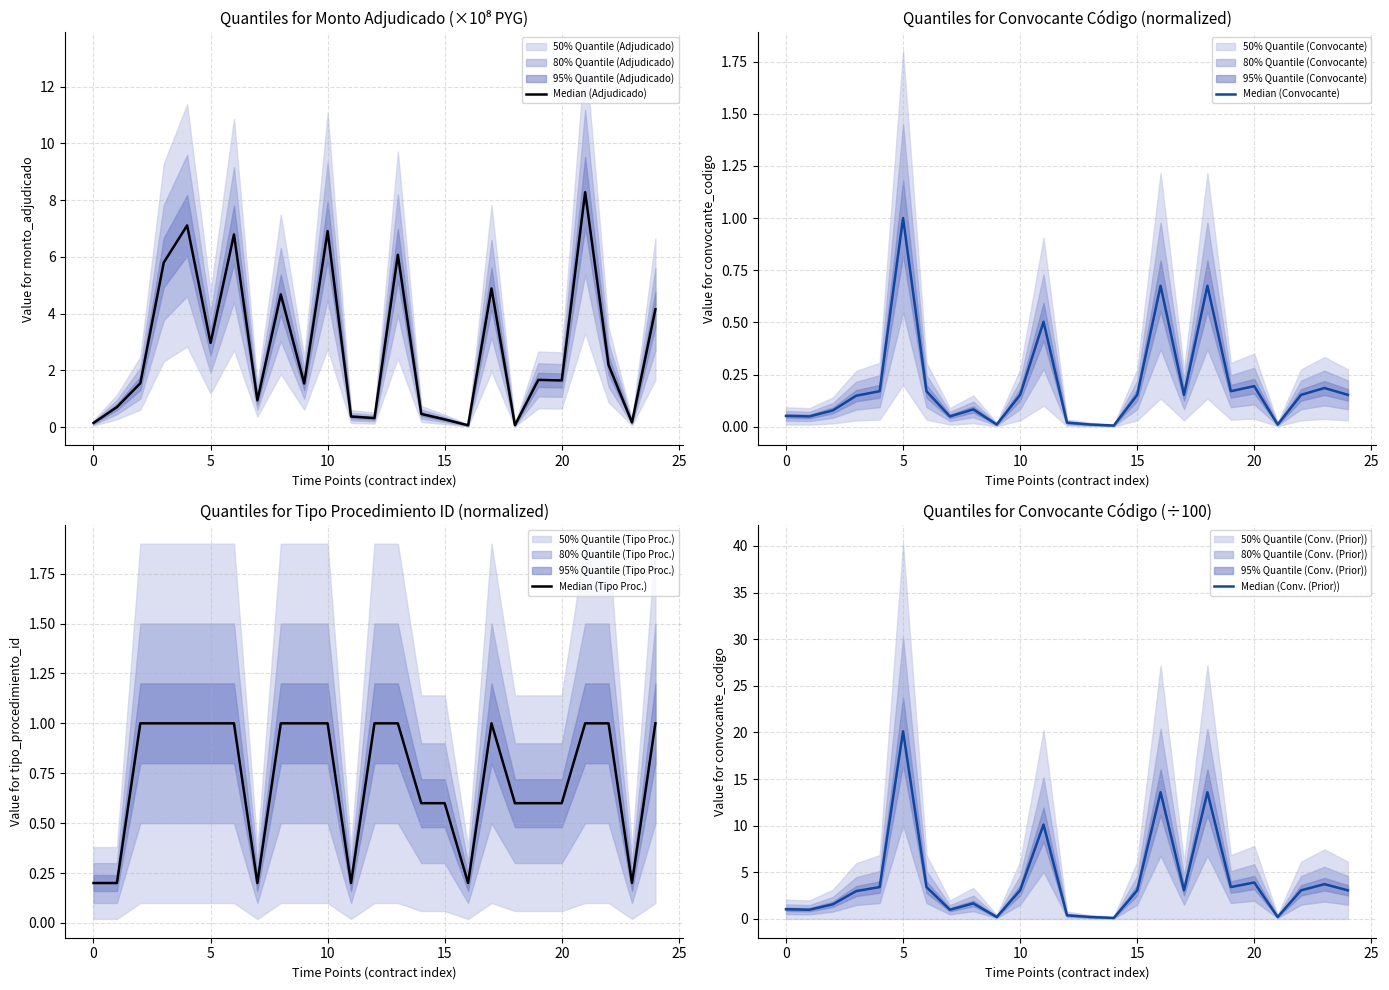

Is the value of Median (Convocante) at 15 greater than the value of Median (Tipo Proc.) at −5?

No